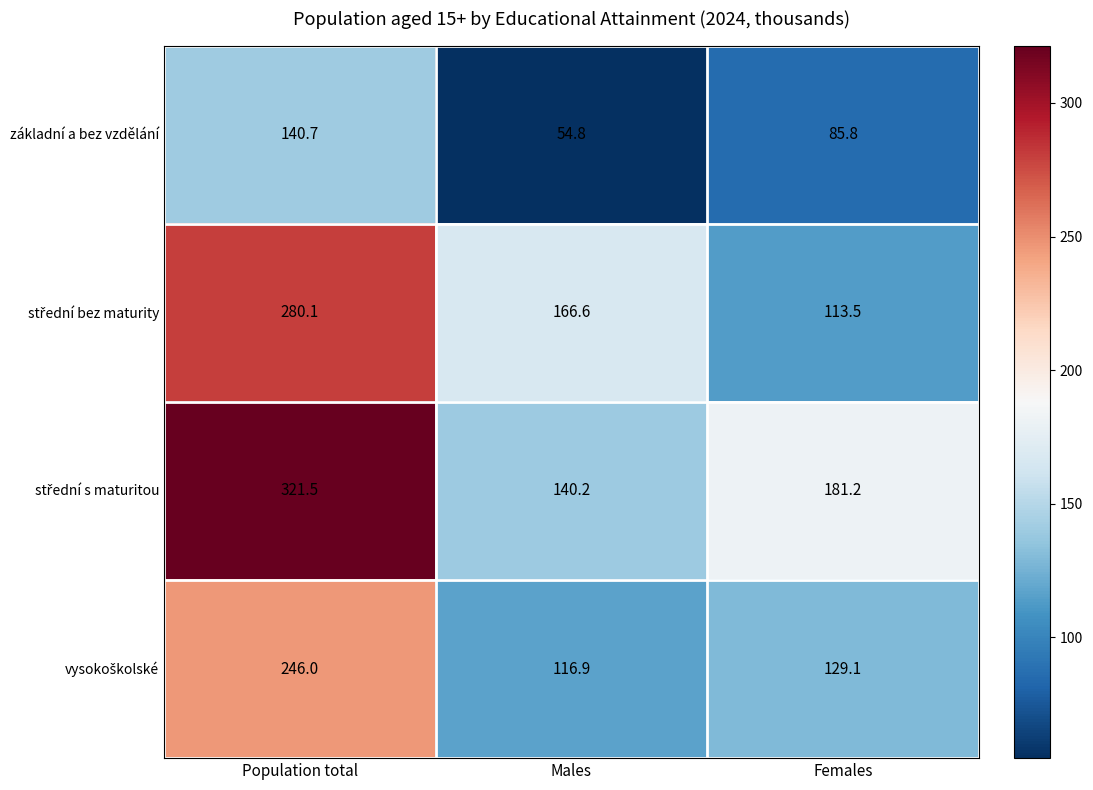

At which category does the chart reach its minimum across all series?

Males